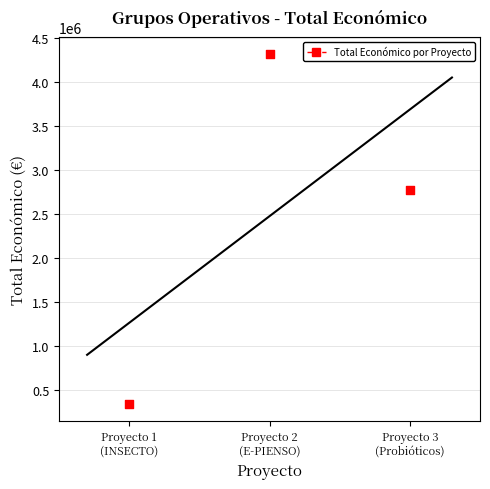

What Y value in the scatter plot is closest to 2330308?

2769359